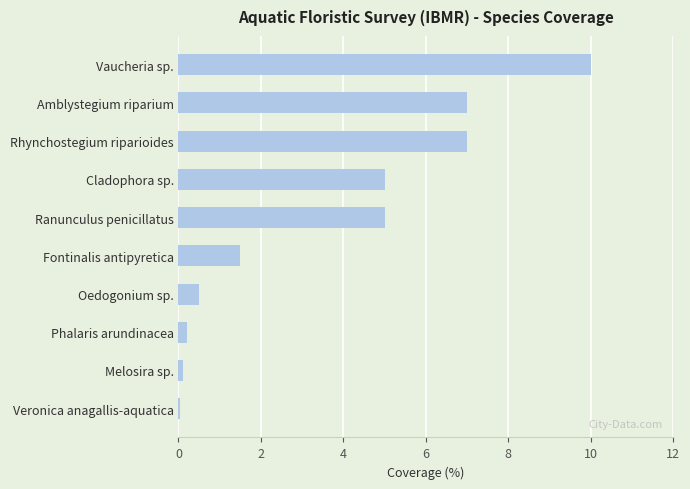

True or false: the data shows 7.0 at Rhynchostegium riparioides.

True